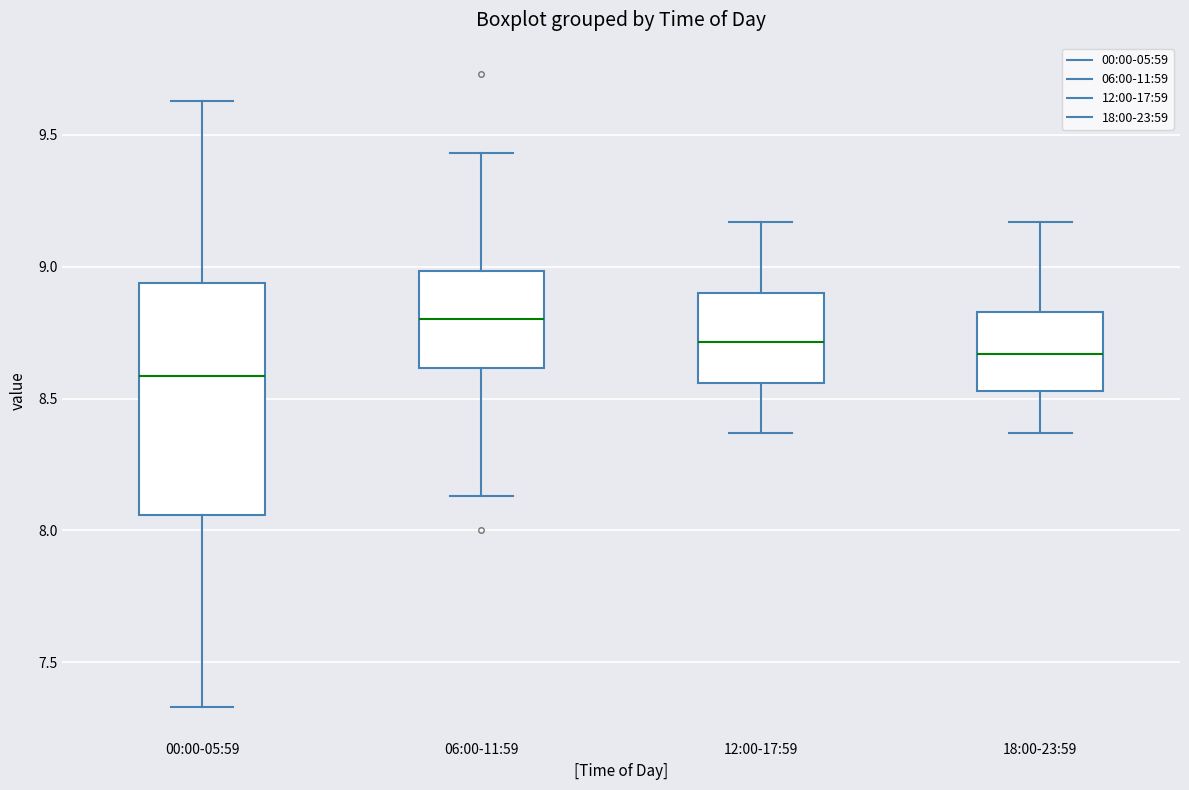

Which box's median line is the highest?

06:00-11:59